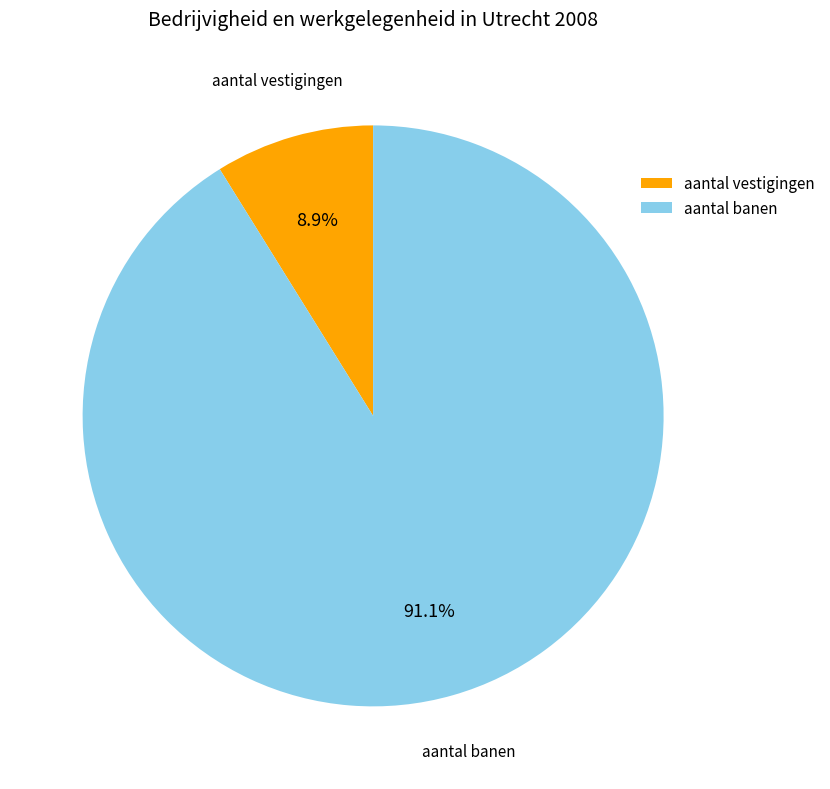

True or false: aantal banen accounts for 91% of the total.

True